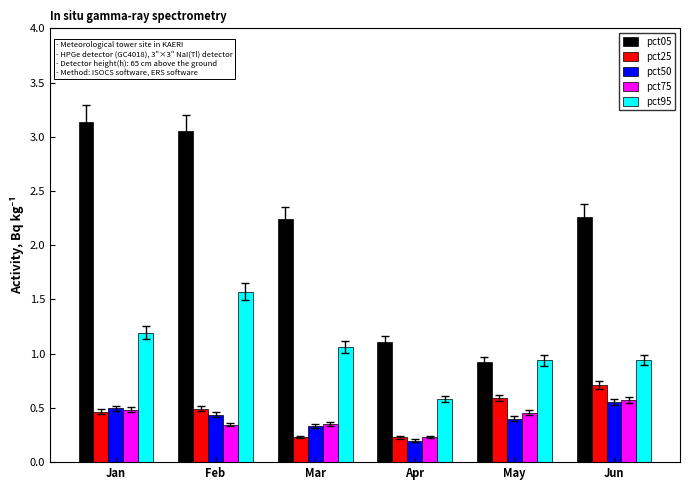

Count the number of data series in this chart.

5